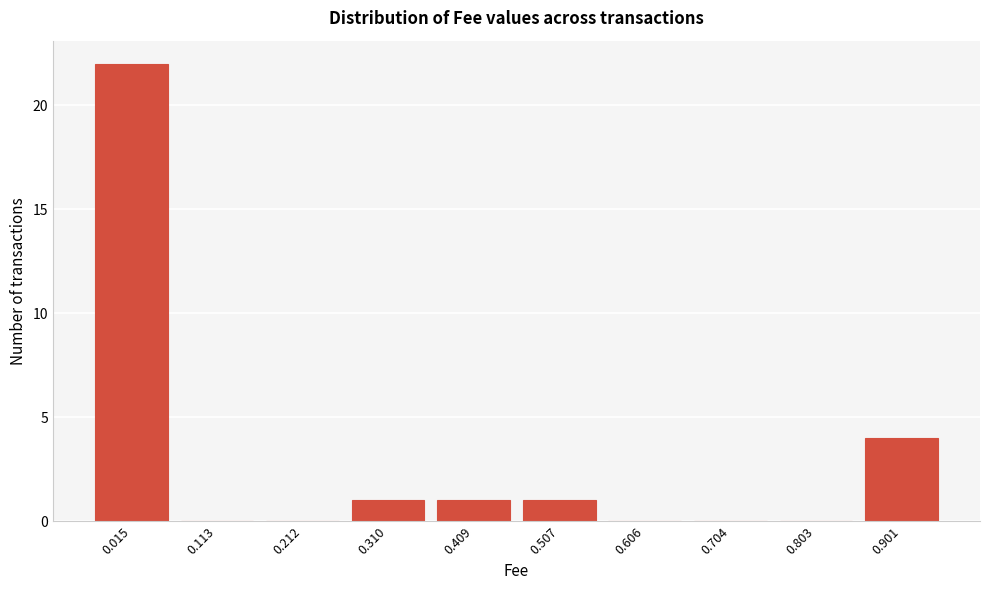

Reading left to right, what are all the values shown in this chart?

0.015=22	0.113=0	0.212=0	0.310=1	0.409=1	0.507=1	0.606=0	0.704=0	0.803=0	0.901=4